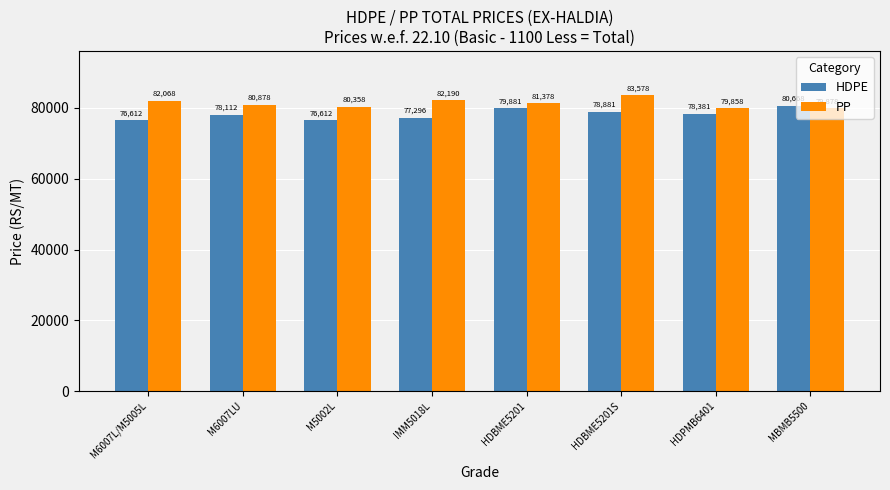

At how many categories does at least one series exceed 78708?

8